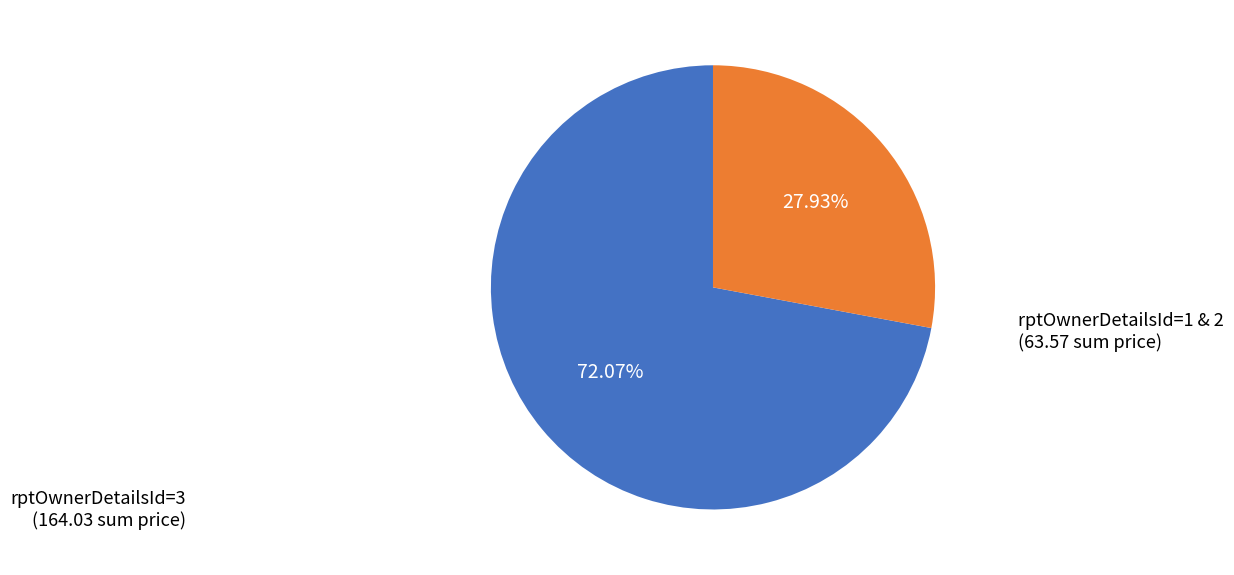

Does any single category account for the majority?

Yes